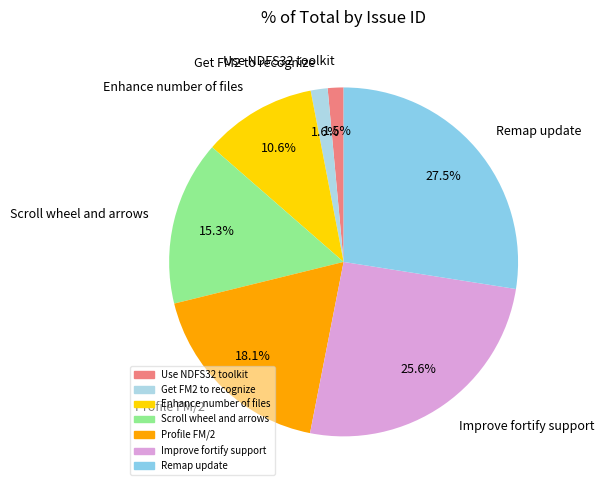

To the nearest percent, what percentage of the pie is Scroll wheel and arrows?

15%